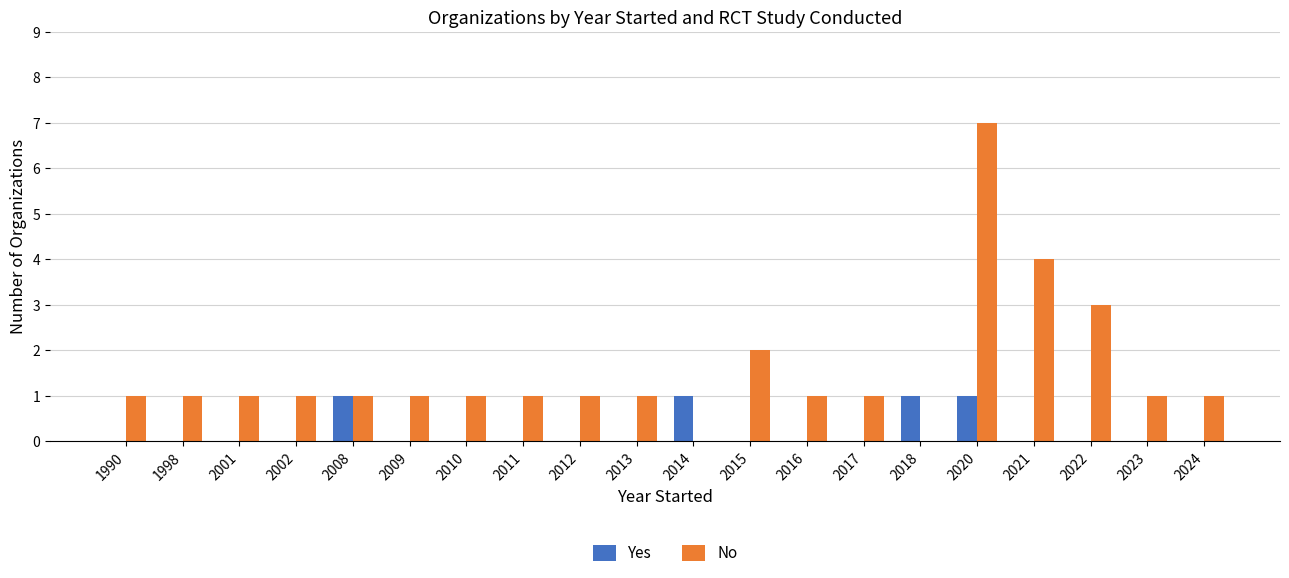

True or false: No has a value of 4 at 2021.

True